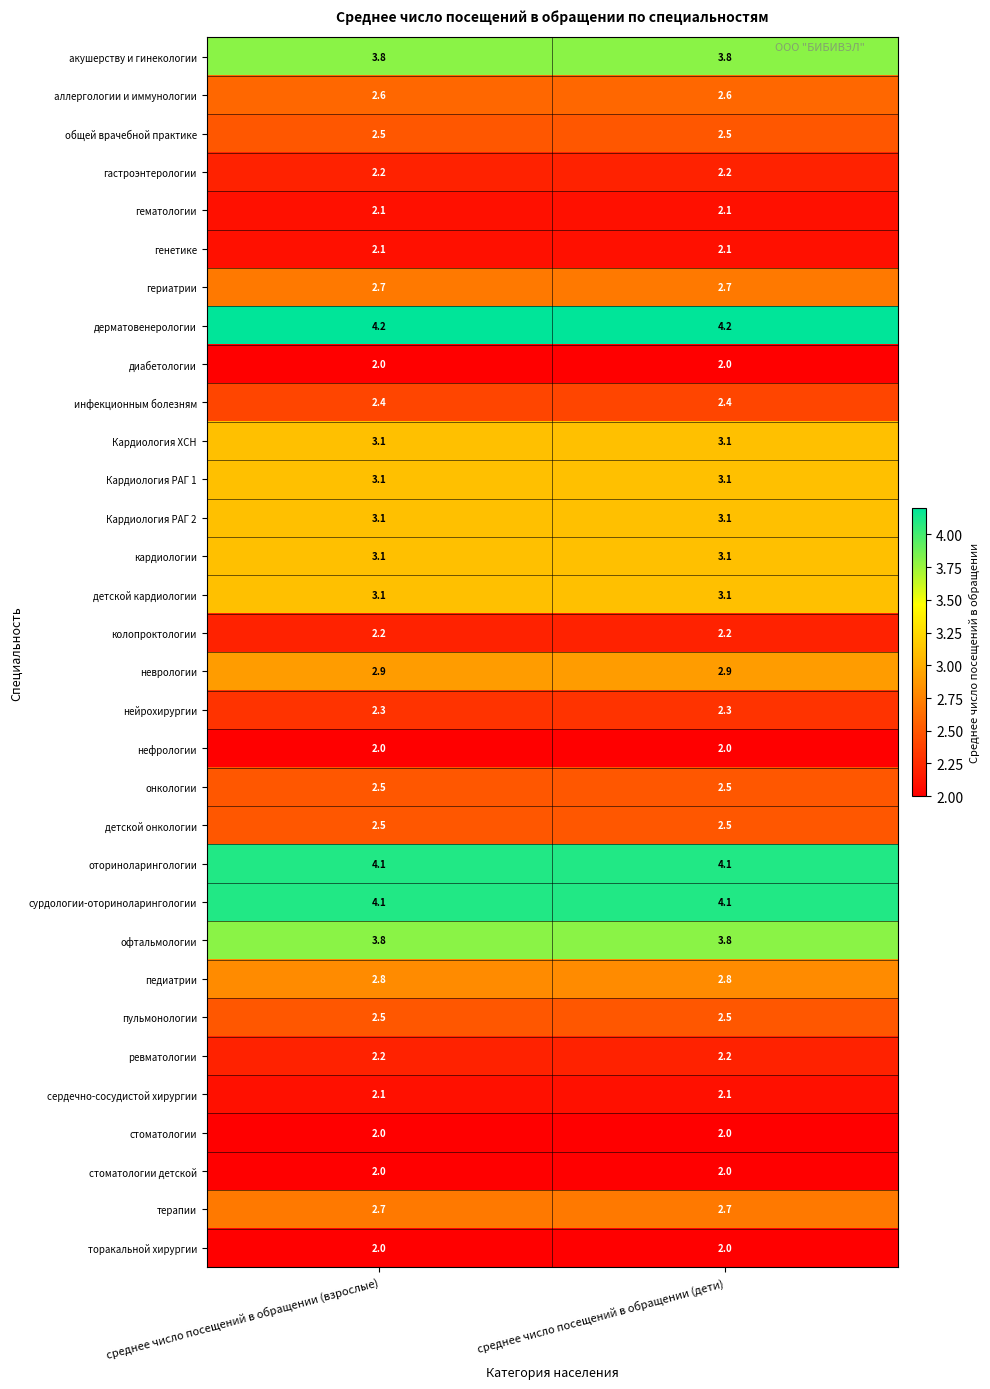

What is the total value across all series at среднее число посещений в обращении (дети)?

86.8